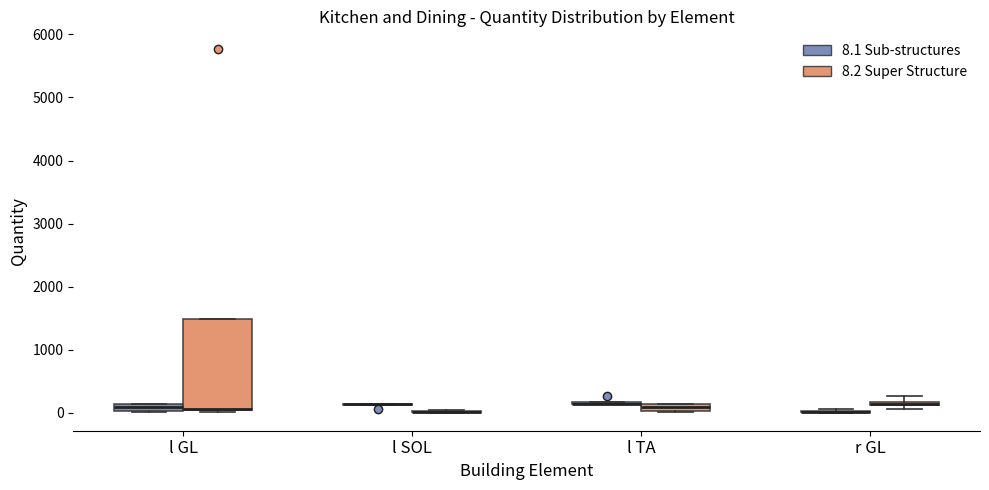

Which box is the tallest, from its lower edge to its upper edge?

l GL (8.2 Super Structure)